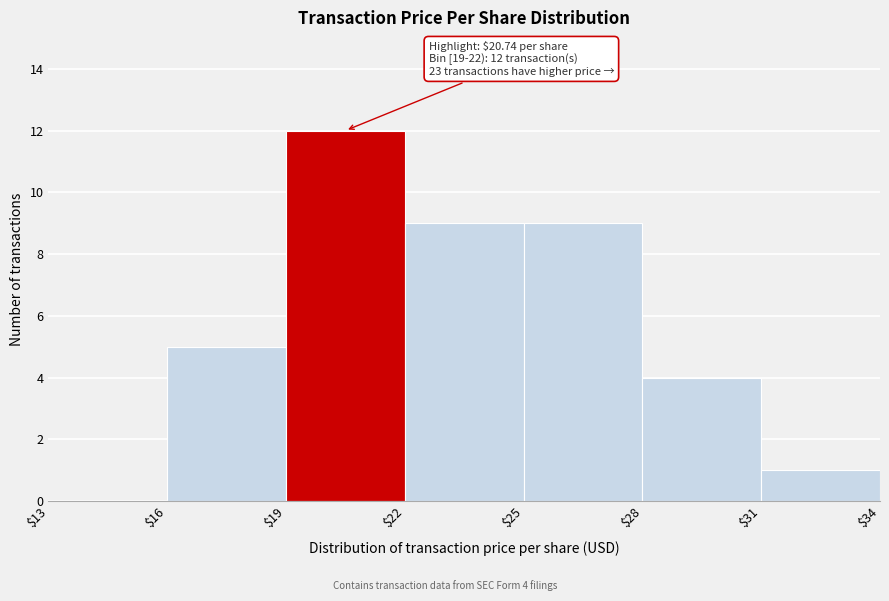

Over which range of the x-axis is the bar tallest?

$19 to $22